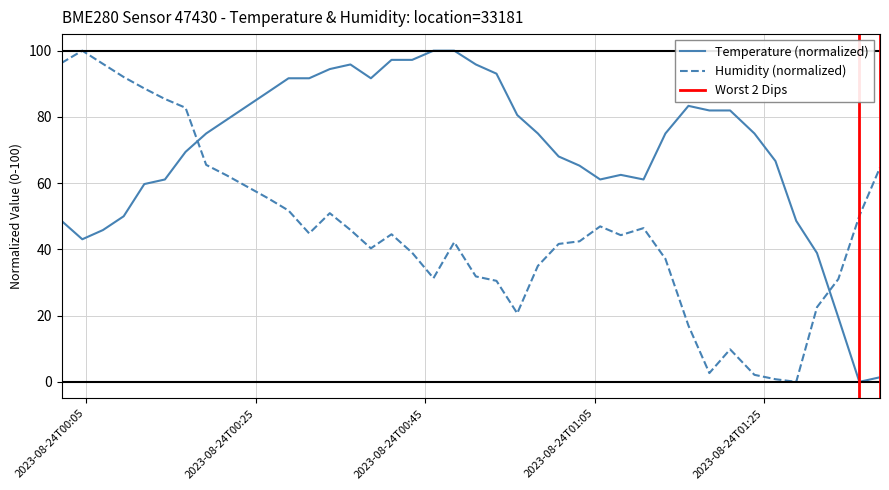

True or false: Temperature (normalized) and Humidity (normalized) cross at least once.

True